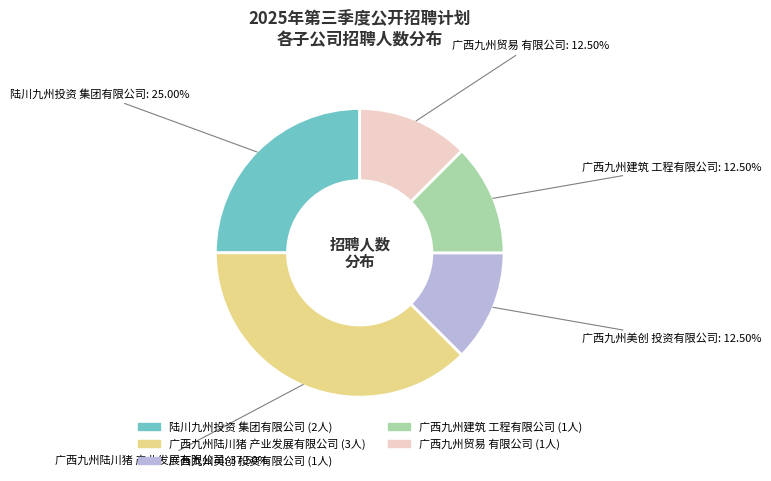

Does any single category account for the majority?

No